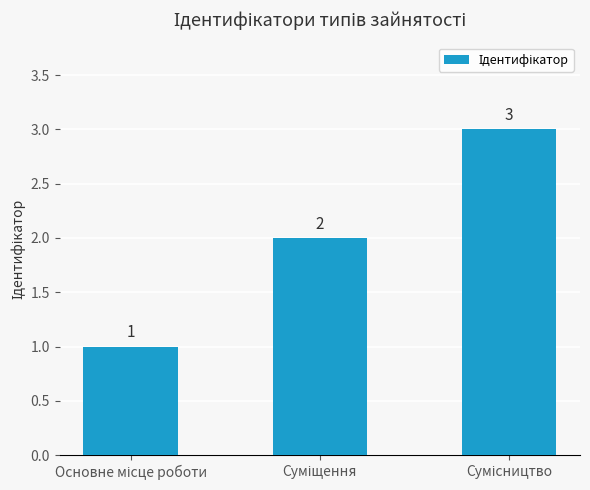

What is the maximum value shown in the chart?

3